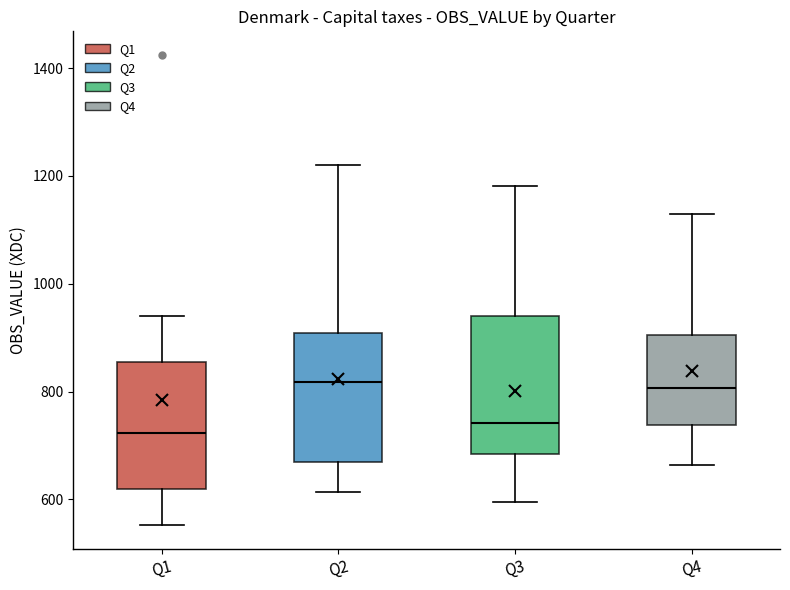

Where does the median line of the box for Q4 sit on the y-axis? The values are not printed on the chart, so give them approximately, as read against the axis.

800